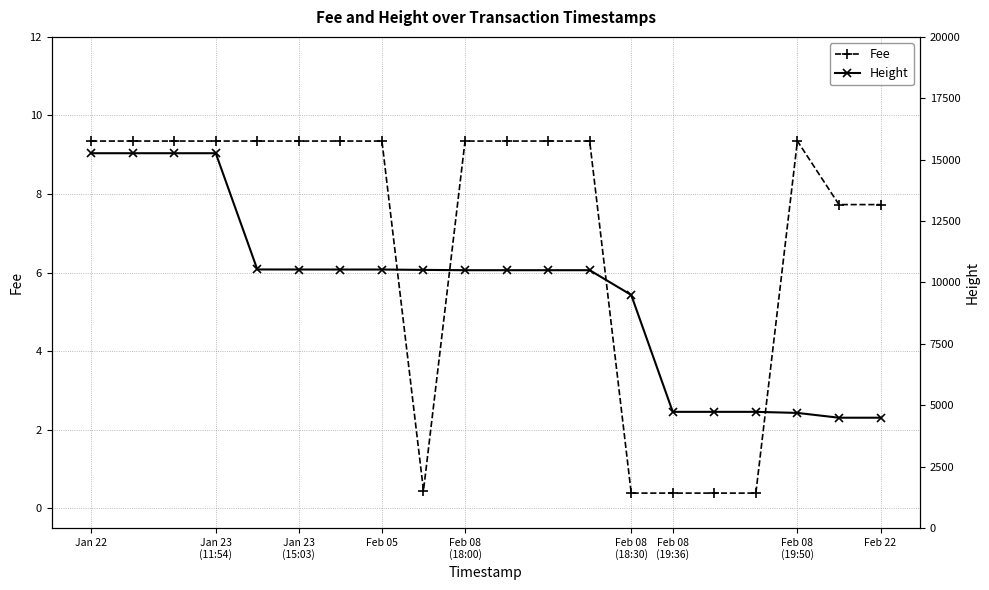

How many lines are shown in the chart?

2